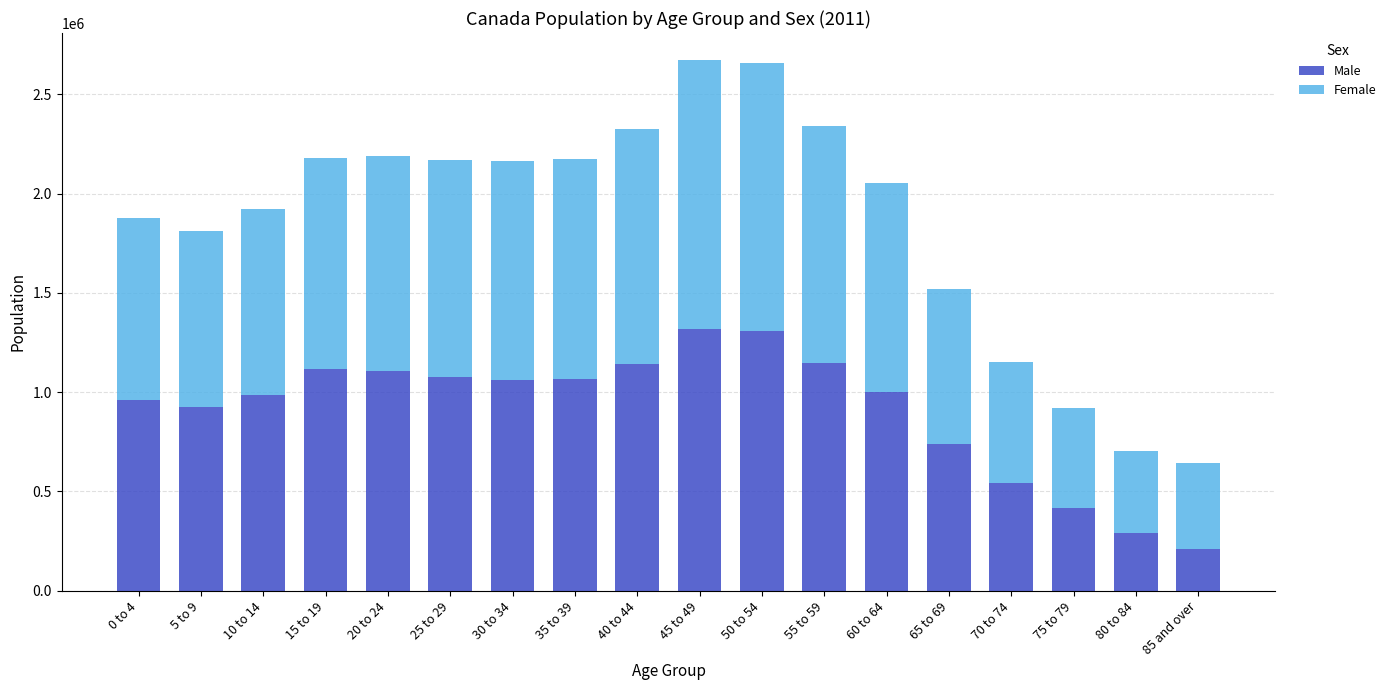

Is it true that Male equals 1711182 at 35 to 39?

False